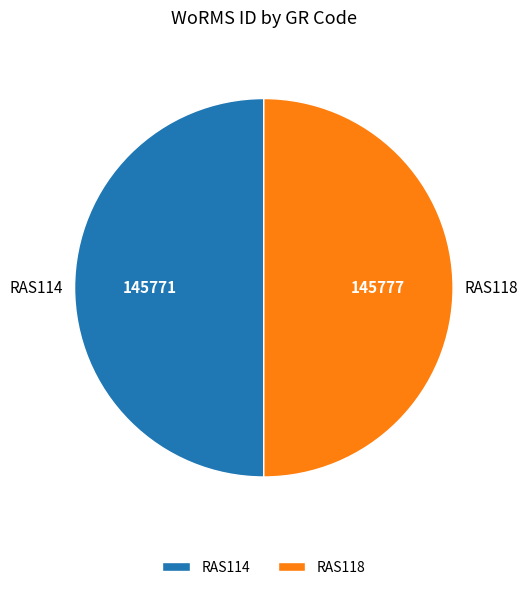

Do RAS118 and RAS114 together represent more than half of the pie?

Yes